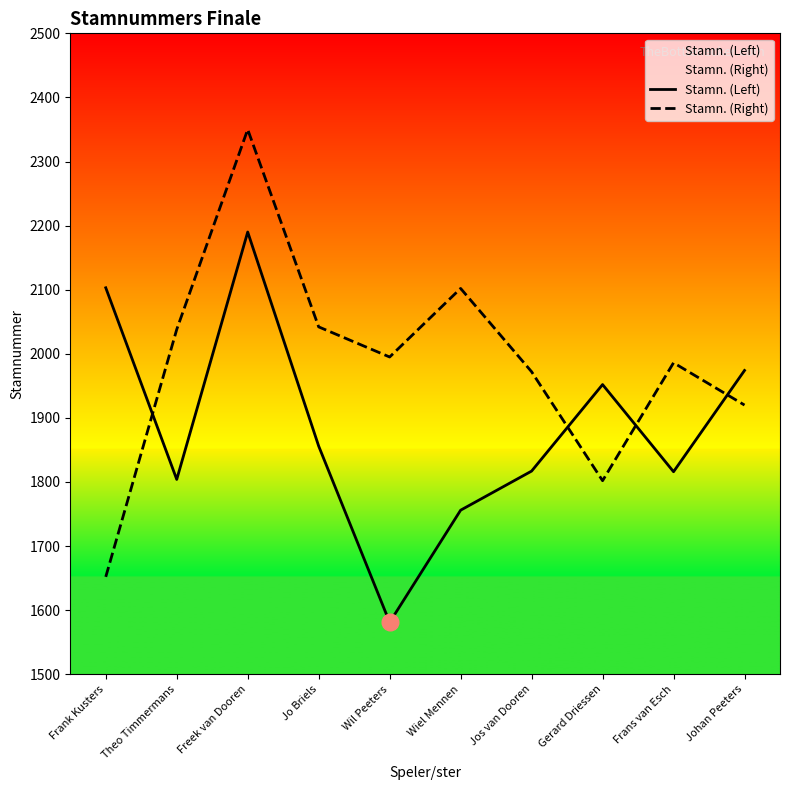

Is it true that Stamn. (Right) equals 3314 at Frans van Esch?

False